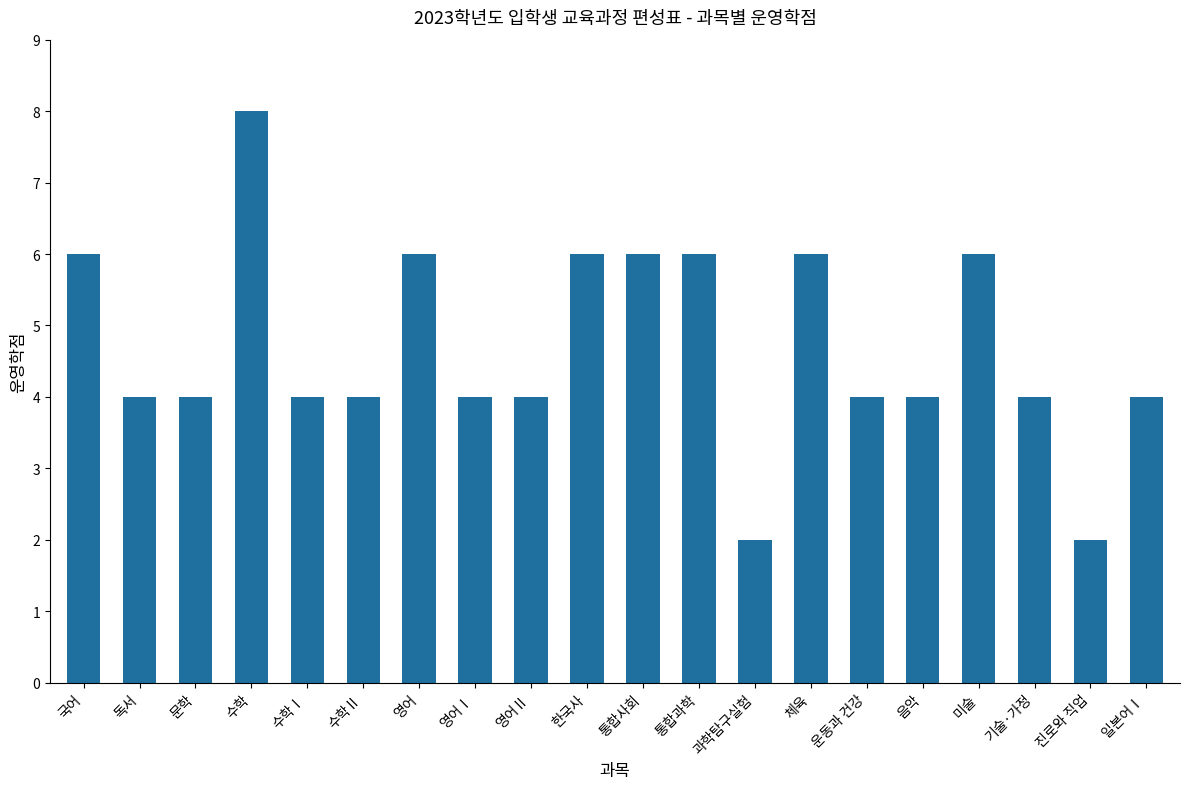

The chart shows a value of 6 at 영어. True or false?

True